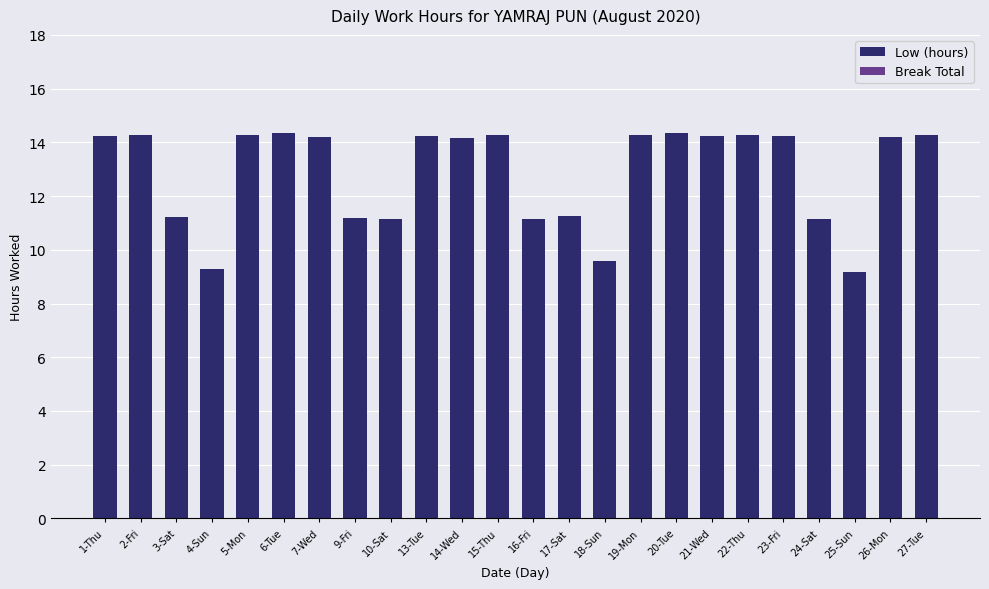

The value at 6-Tue is 14.3. True or false?

True